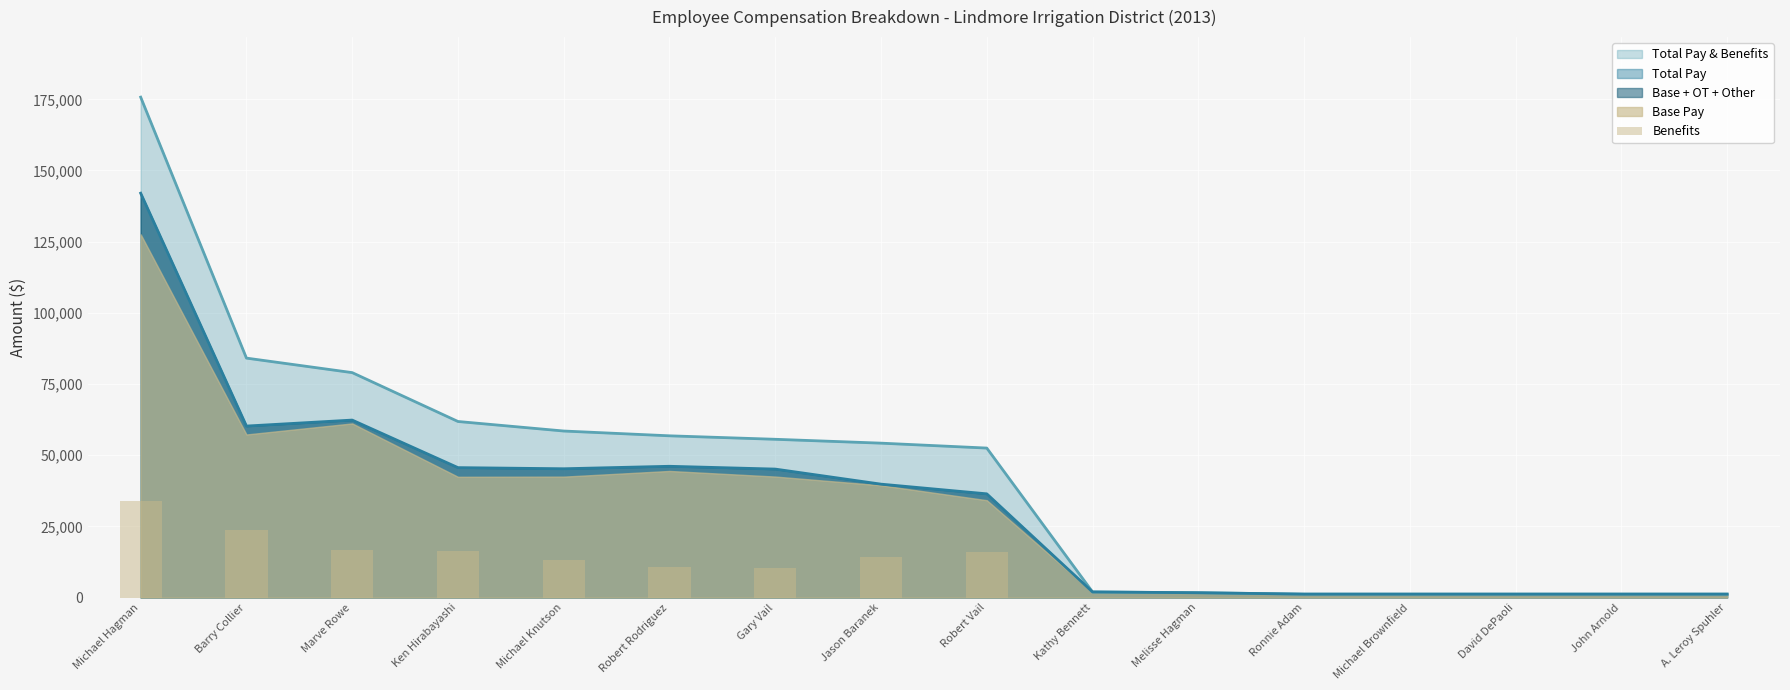

How many bars are there in total?

16